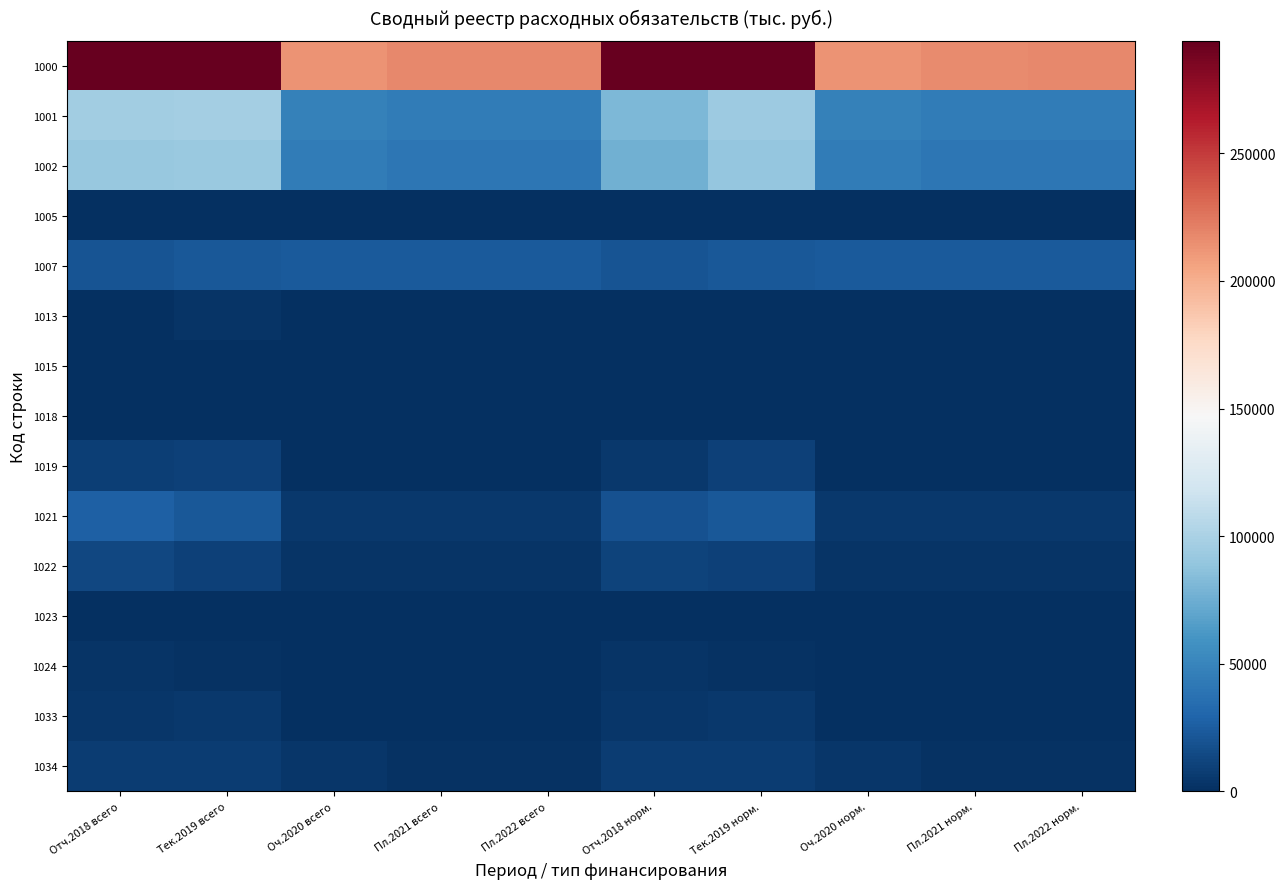

Reading left to right, transcribe all the data shown in this chart.

1000: Отч.2018 всего=321262.4	Тек.2019 всего=299916.4	Оч.2020 всего=213454.8	Пл.2021 всего=217498.6	Пл.2022 всего=217498.6	Отч.2018 норм.=303317.7	Тек.2019 норм.=293865.8	Оч.2020 норм.=212480.9	Пл.2021 норм.=216524.7	Пл.2022 норм.=217498.6
1001: Отч.2018 всего=95495.7	Тек.2019 всего=96625.8	Оч.2020 всего=47749.3	Пл.2021 всего=44745.5	Пл.2022 всего=44745.5	Отч.2018 норм.=80748.4	Тек.2019 норм.=93761.3	Оч.2020 норм.=47749.3	Пл.2021 норм.=44745.5	Пл.2022 норм.=44745.5
1002: Отч.2018 всего=91274.8	Тек.2019 всего=92840.0	Оч.2020 всего=43963.5	Пл.2021 всего=40959.7	Пл.2022 всего=40959.7	Отч.2018 норм.=76527.5	Тек.2019 норм.=89975.5	Оч.2020 норм.=43963.5	Пл.2021 норм.=40959.7	Пл.2022 норм.=40959.7
1005: Отч.2018 всего=190.7	Тек.2019 всего=174.0	Оч.2020 всего=63.0	Пл.2021 всего=63.0	Пл.2022 всего=63.0	Отч.2018 норм.=190.7	Тек.2019 норм.=174.0	Оч.2020 норм.=63.0	Пл.2021 норм.=63.0	Пл.2022 норм.=63.0
1007: Отч.2018 всего=20646.8	Тек.2019 всего=22607.0	Оч.2020 всего=24112.9	Пл.2021 всего=24112.9	Пл.2022 всего=24112.9	Отч.2018 норм.=20646.8	Тек.2019 норм.=22607.0	Оч.2020 норм.=24112.9	Пл.2021 норм.=24112.9	Пл.2022 норм.=24112.9
1013: Отч.2018 всего=729.4	Тек.2019 всего=3023.0	Оч.2020 всего=28.0	Пл.2021 всего=28.0	Пл.2022 всего=28.0	Отч.2018 норм.=71.2	Тек.2019 норм.=181.0	Оч.2020 норм.=28.0	Пл.2021 норм.=28.0	Пл.2022 норм.=28.0
1015: Отч.2018 всего=278.8	Тек.2019 всего=278.5	Оч.2020 всего=250.0	Пл.2021 всего=250.0	Пл.2022 всего=250.0	Отч.2018 норм.=278.8	Тек.2019 норм.=278.5	Оч.2020 норм.=250.0	Пл.2021 норм.=250.0	Пл.2022 норм.=250.0
1018: Отч.2018 всего=100.0	Тек.2019 всего=50.0	Оч.2020 всего=0.0	Пл.2021 всего=0.0	Пл.2022 всего=0.0	Отч.2018 норм.=100.0	Тек.2019 норм.=50.0	Оч.2020 норм.=0.0	Пл.2021 норм.=0.0	Пл.2022 норм.=0.0
1019: Отч.2018 всего=8580.3	Тек.2019 всего=10086.0	Оч.2020 всего=1000.0	Пл.2021 всего=1000.0	Пл.2022 всего=1000.0	Отч.2018 норм.=5641.3	Тек.2019 норм.=10086.0	Оч.2020 норм.=1000.0	Пл.2021 норм.=1000.0	Пл.2022 норм.=1000.0
1021: Отч.2018 всего=27366.0	Тек.2019 всего=22185.5	Оч.2020 всего=5100.0	Пл.2021 всего=5100.0	Пл.2022 всего=5100.0	Отч.2018 норм.=18842.1	Тек.2019 норм.=22185.5	Оч.2020 норм.=5100.0	Пл.2021 норм.=5100.0	Пл.2022 норм.=5100.0
1022: Отч.2018 всего=13153.6	Тек.2019 всего=9956.1	Оч.2020 всего=2500.0	Пл.2021 всего=2500.0	Пл.2022 всего=2500.0	Отч.2018 норм.=10527.4	Тек.2019 норм.=9956.1	Оч.2020 норм.=2500.0	Пл.2021 норм.=2500.0	Пл.2022 норм.=2500.0
1023: Отч.2018 всего=934.4	Тек.2019 всего=994.4	Оч.2020 всего=0.0	Пл.2021 всего=0.0	Пл.2022 всего=0.0	Отч.2018 норм.=934.4	Тек.2019 норм.=994.4	Оч.2020 норм.=0.0	Пл.2021 норм.=0.0	Пл.2022 норм.=0.0
1024: Отч.2018 всего=3434.9	Тек.2019 всего=2179.8	Оч.2020 всего=1130.6	Пл.2021 всего=1130.6	Пл.2022 всего=1130.6	Отч.2018 норм.=3434.9	Тек.2019 норм.=2179.8	Оч.2020 норм.=1130.6	Пл.2021 норм.=1130.6	Пл.2022 норм.=1130.6
1033: Отч.2018 всего=3647.3	Тек.2019 всего=4984.2	Оч.2020 всего=1085.4	Пл.2021 всего=1081.6	Пл.2022 всего=1081.6	Отч.2018 норм.=3647.3	Тек.2019 норм.=4984.2	Оч.2020 норм.=1085.4	Пл.2021 норм.=1081.6	Пл.2022 норм.=1081.6
1034: Отч.2018 всего=7230.7	Тек.2019 всего=7365.5	Оч.2020 всего=4310.5	Пл.2021 всего=1310.5	Пл.2022 всего=1310.5	Отч.2018 норм.=7230.7	Тек.2019 норм.=7365.5	Оч.2020 норм.=4310.5	Пл.2021 норм.=1310.5	Пл.2022 норм.=1310.5